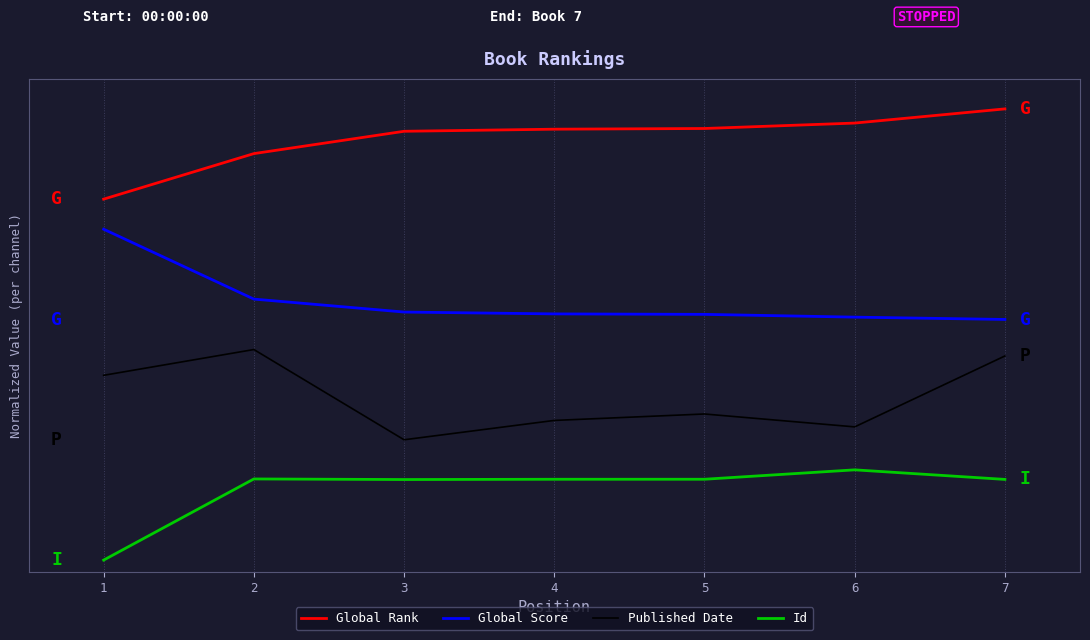

What is the sum of the Id values at 2 and 3?

1.3